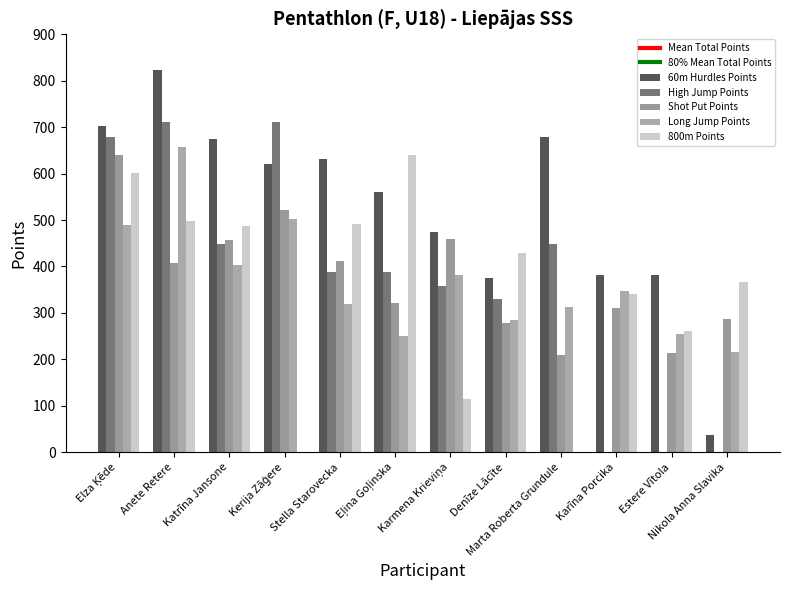

Count the number of data series in this chart.

5